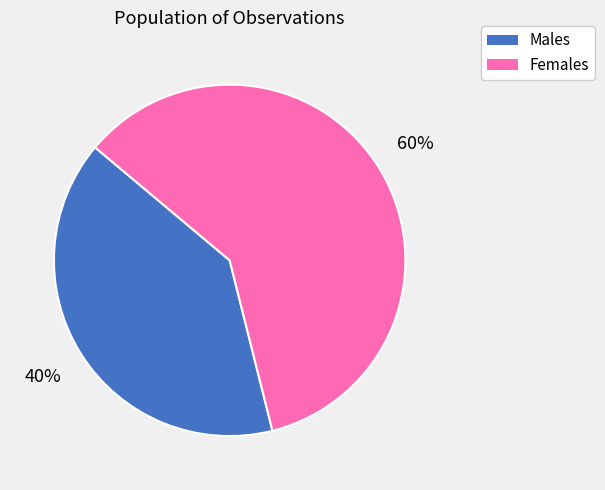

To the nearest percent, what is the average slice percentage?

50%